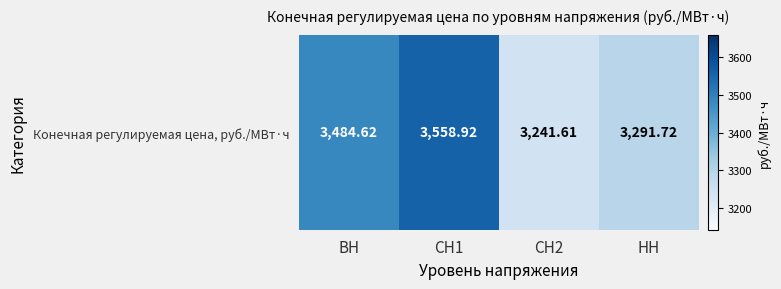

What is the difference between the maximum and minimum values?

317.3